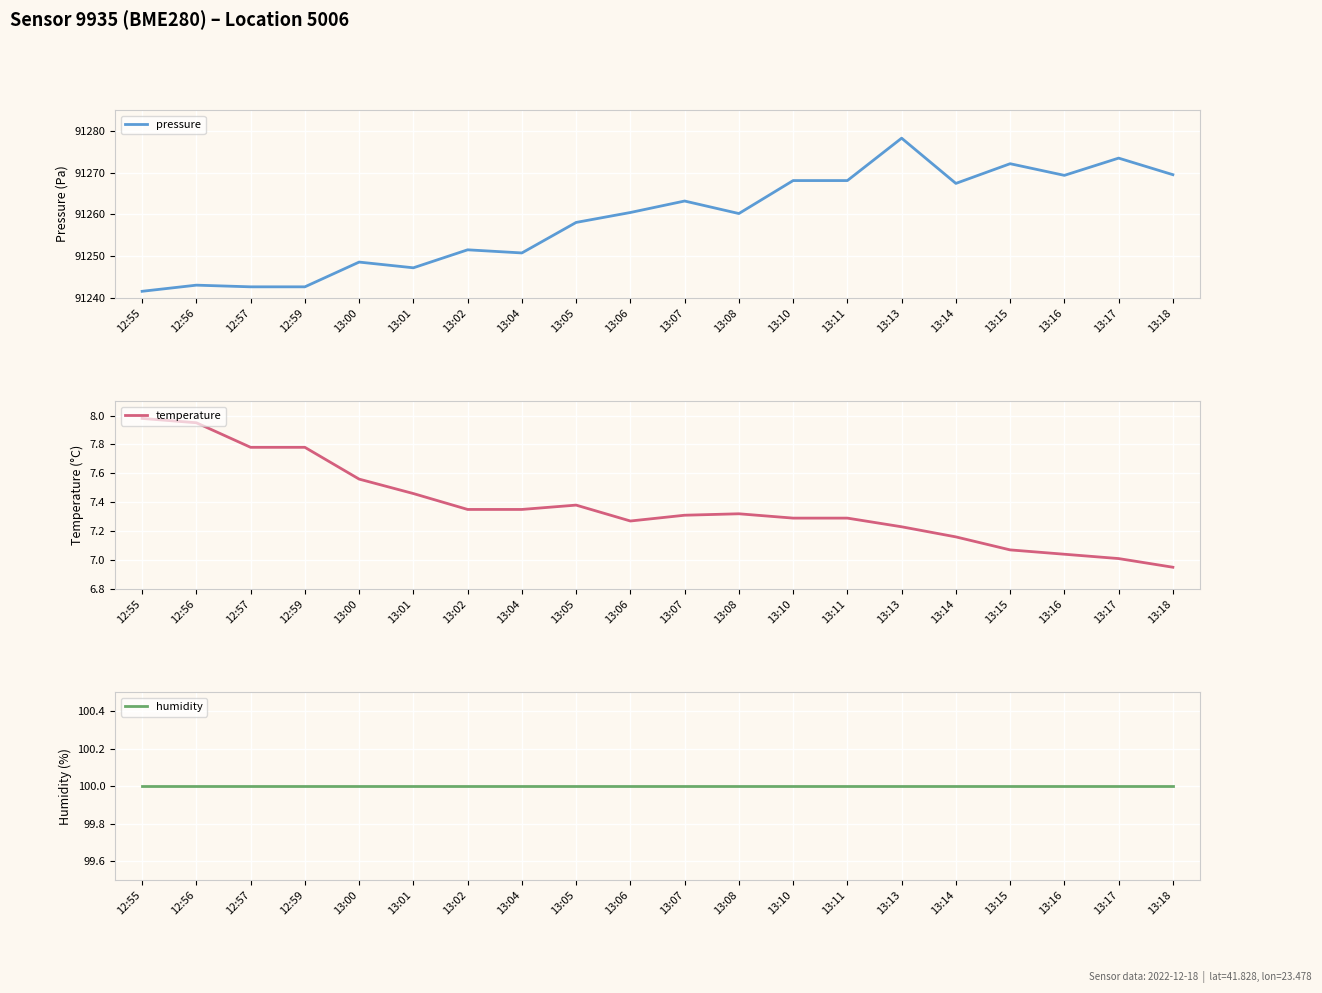

What is the difference between the maximum and minimum values in the temperature series?

1.0